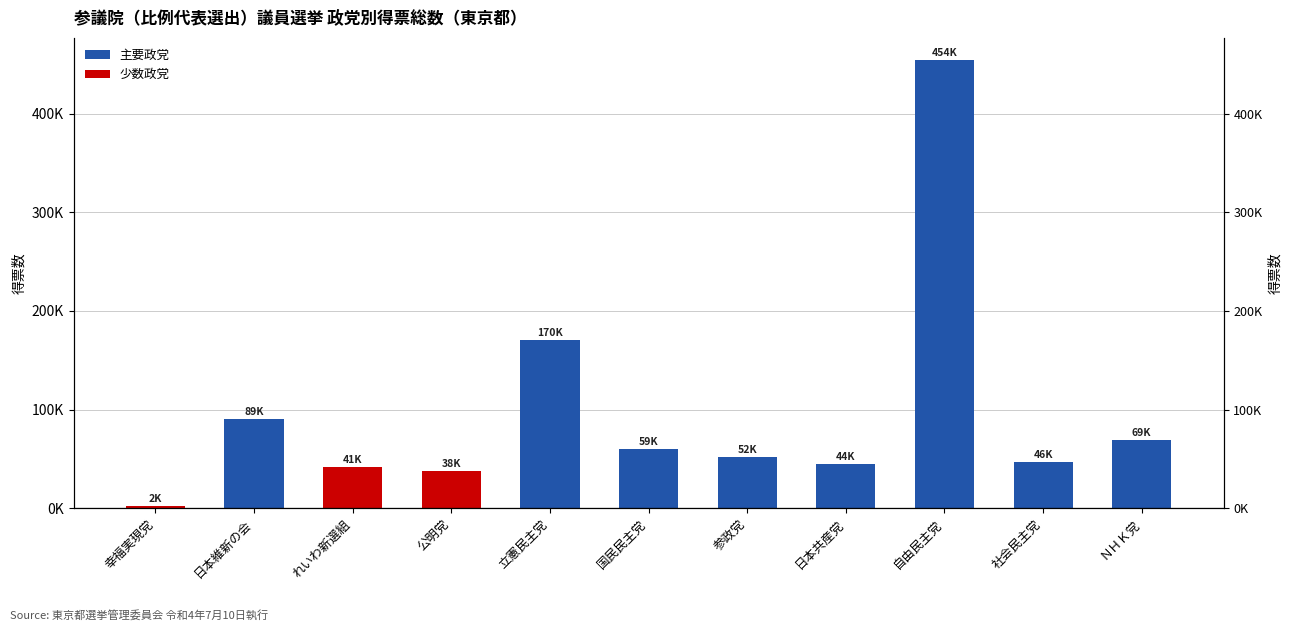

Rank the categories by value from lowest to highest.

幸福実現党, 公明党, れいわ新選組, 日本共産党, 社会民主党, 参政党, 国民民主党, ＮＨＫ党, 日本維新の会, 立憲民主党, 自由民主党